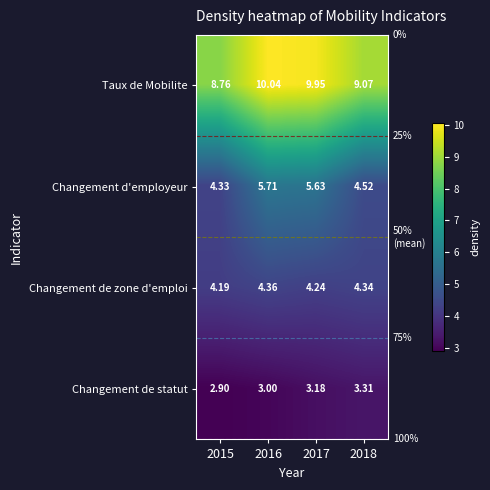

How many series are shown in this chart?

4